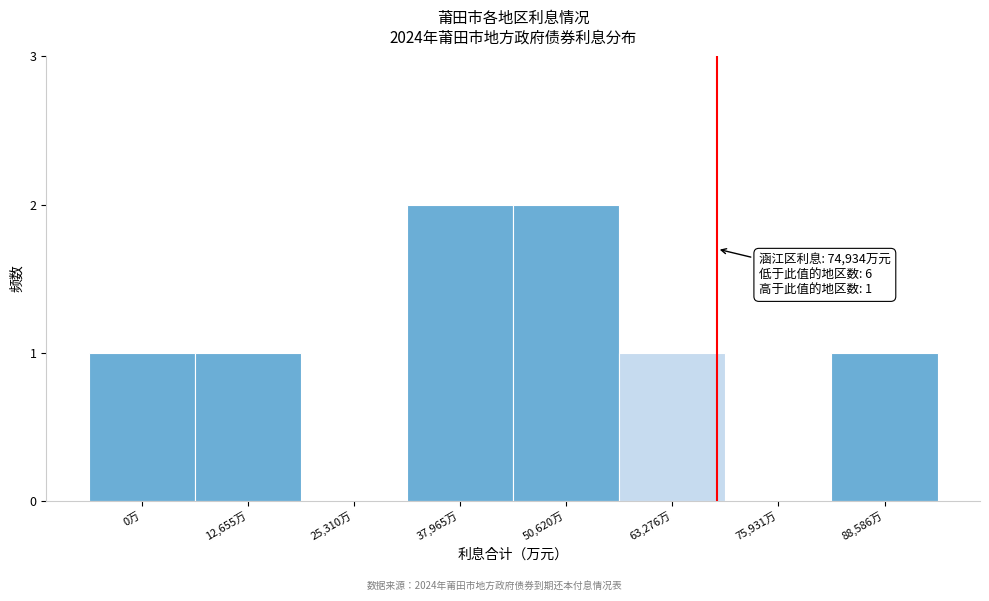

Reading left to right, what are all the values shown in this chart?

0万=1	12,655万=1	25,310万=0	37,965万=2	50,620万=2	63,276万=1	75,931万=0	88,586万=1